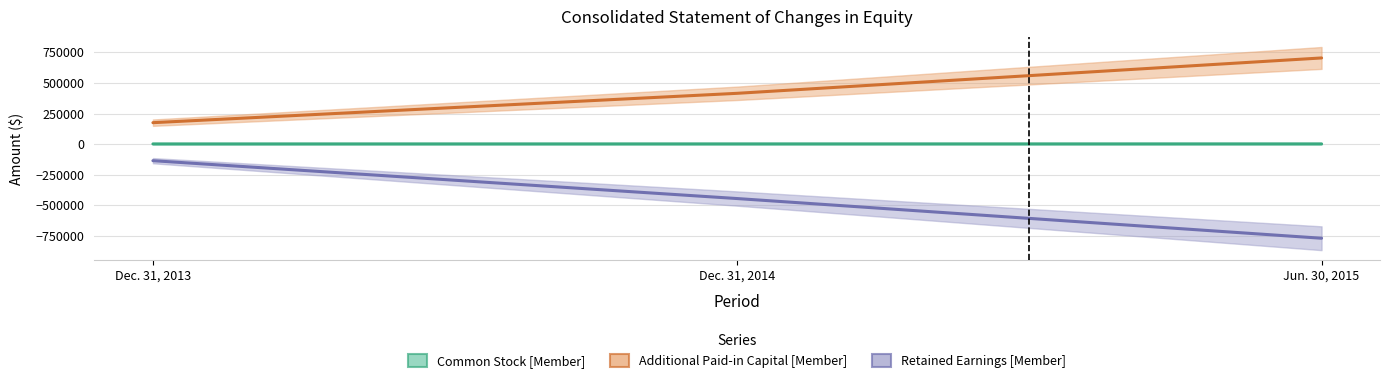

Is this an area chart (filled region under the line)?

No